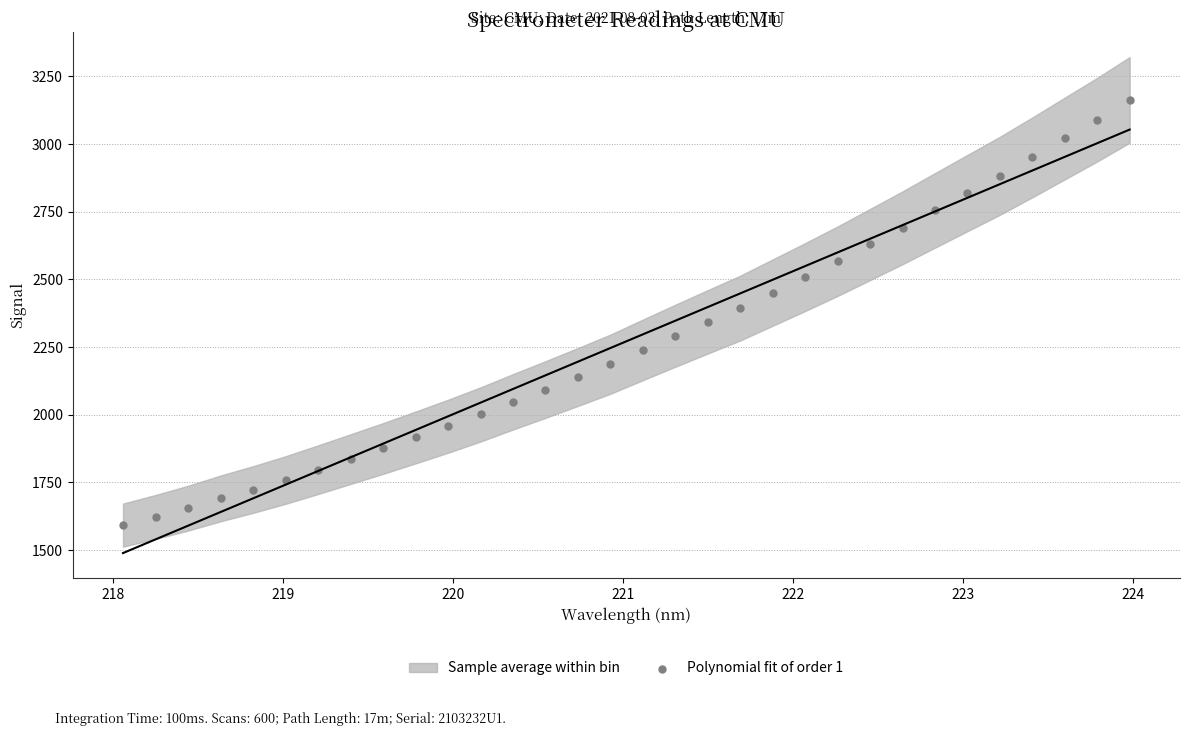

What is the range of Y values (max minus min)?

1571.0